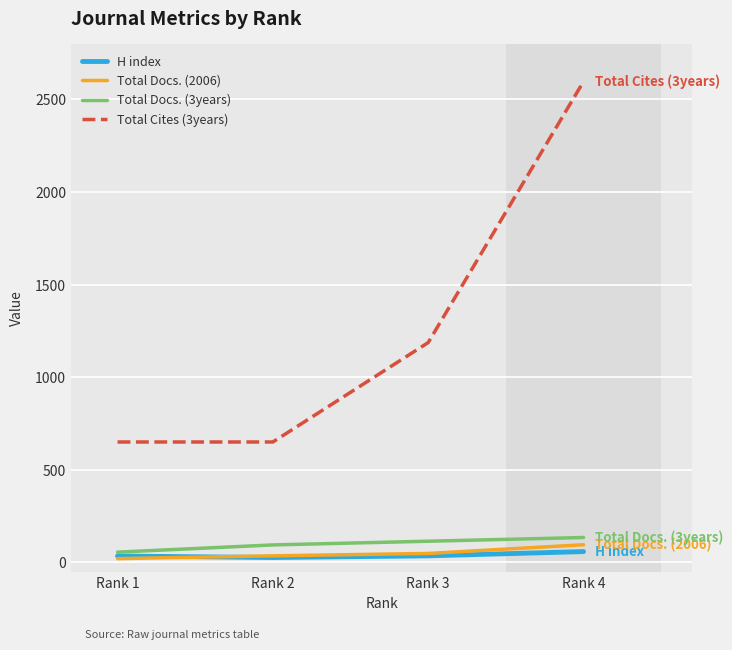

What is the difference between the maximum and second lowest values in the H index series?

24